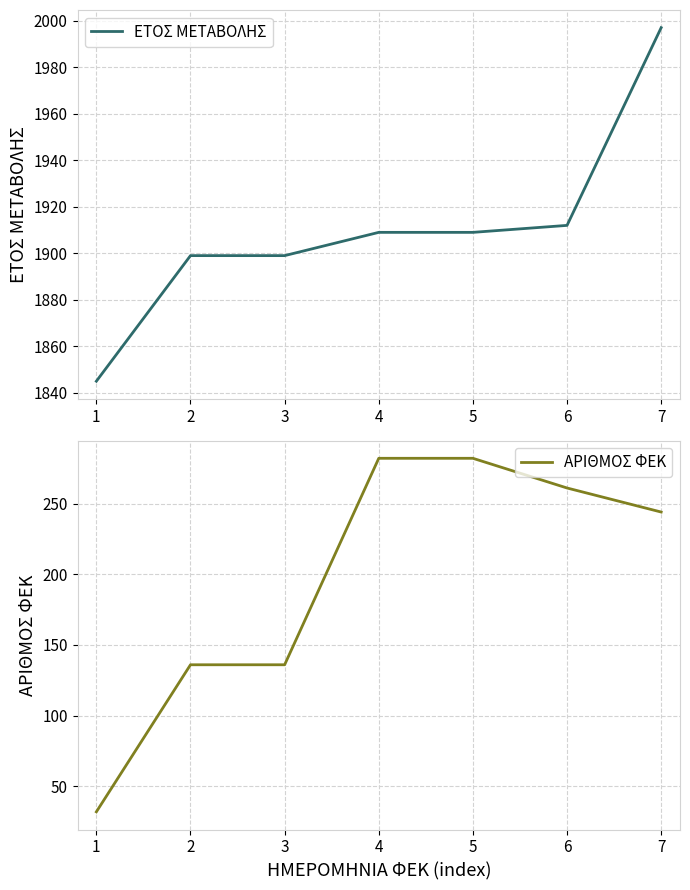

List the series in order of their overall mean, highest first.

ΕΤΟΣ ΜΕΤΑΒΟΛΗΣ, ΑΡΙΘΜΟΣ ΦΕΚ